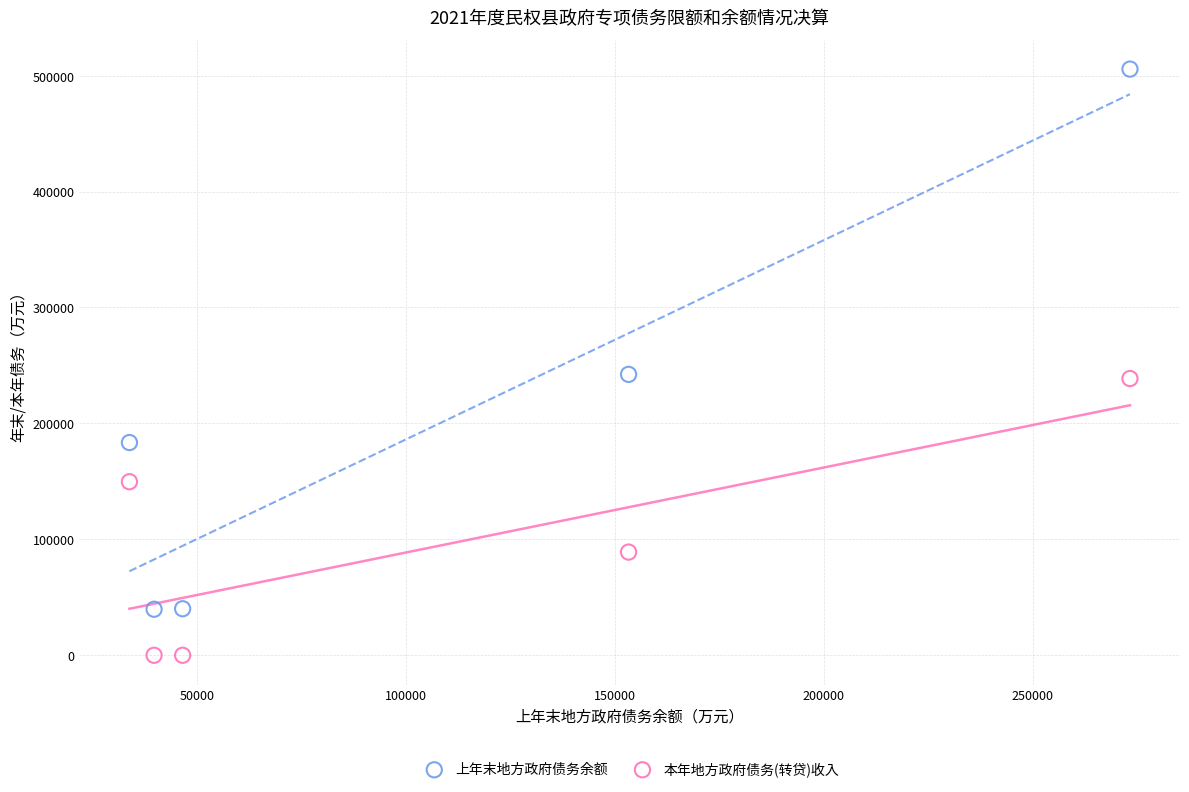

Which series reaches the maximum Y coordinate?

上年末地方政府债务余额